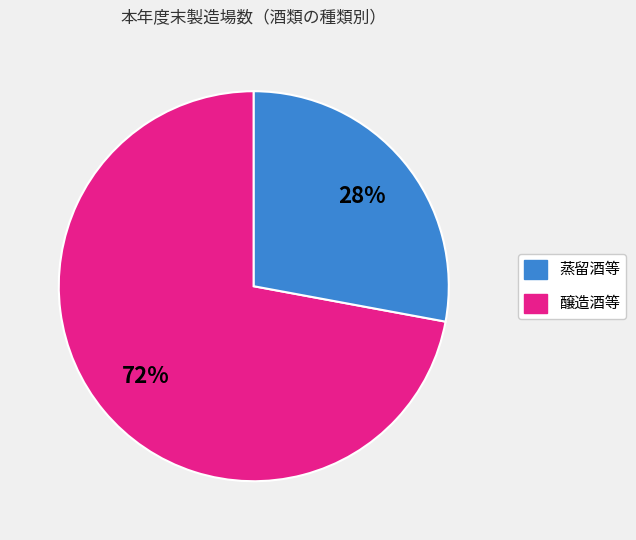

To the nearest percent, what is the difference between the largest and smallest slice percentages?

44%